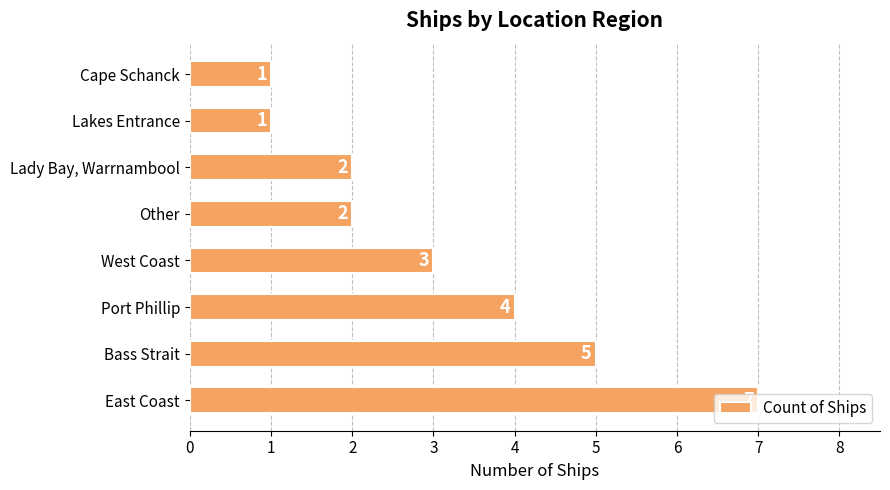

What is the greatest value displayed?

7